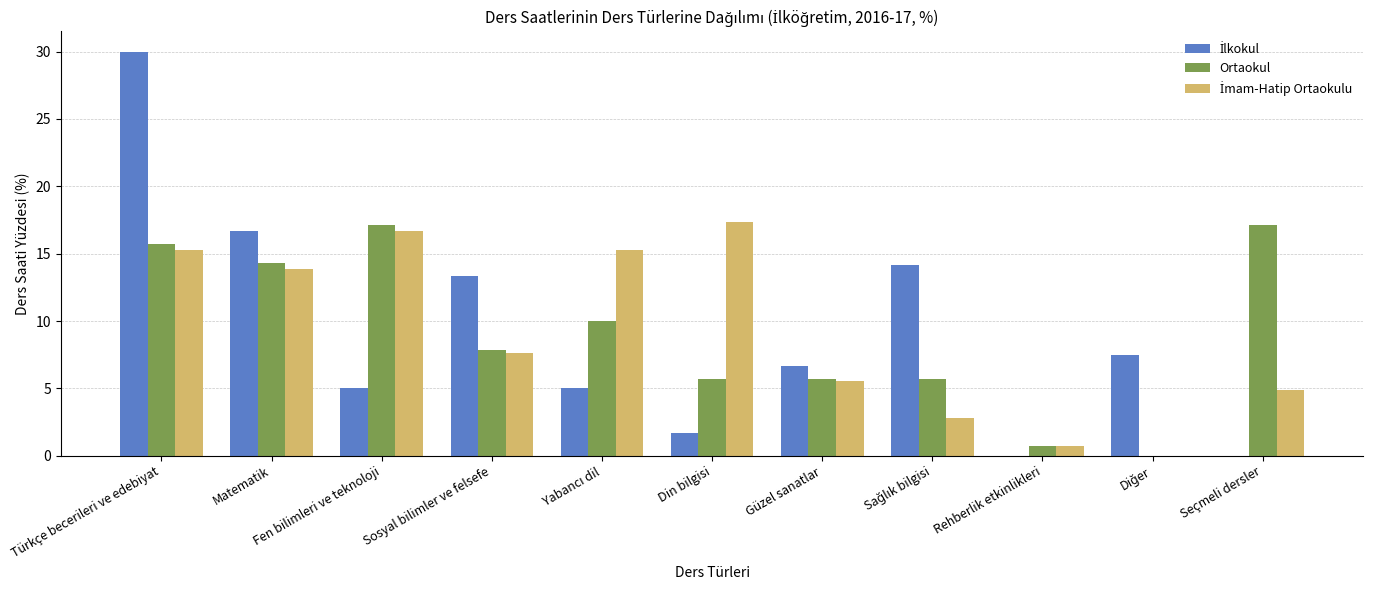

Which label corresponds to the largest value in the chart?

Türkçe becerileri ve edebiyat